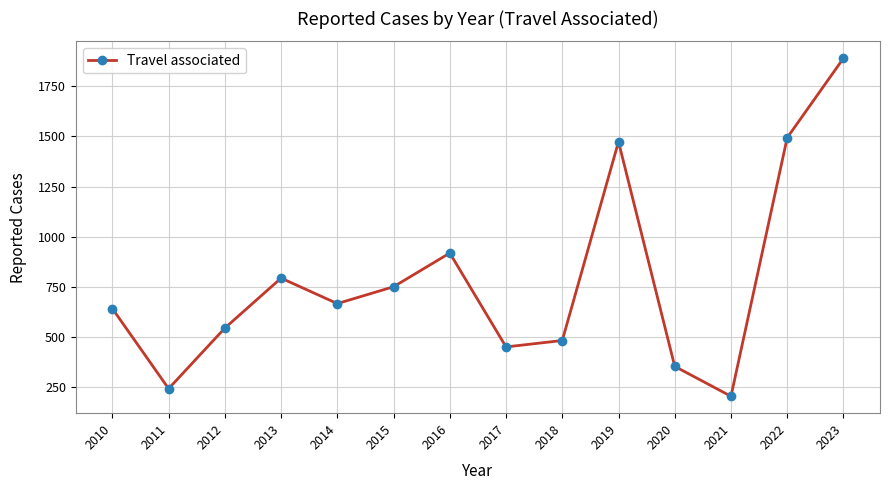

Rank the categories by value from highest to lowest.

2023, 2022, 2019, 2016, 2013, 2015, 2014, 2010, 2012, 2018, 2017, 2020, 2011, 2021